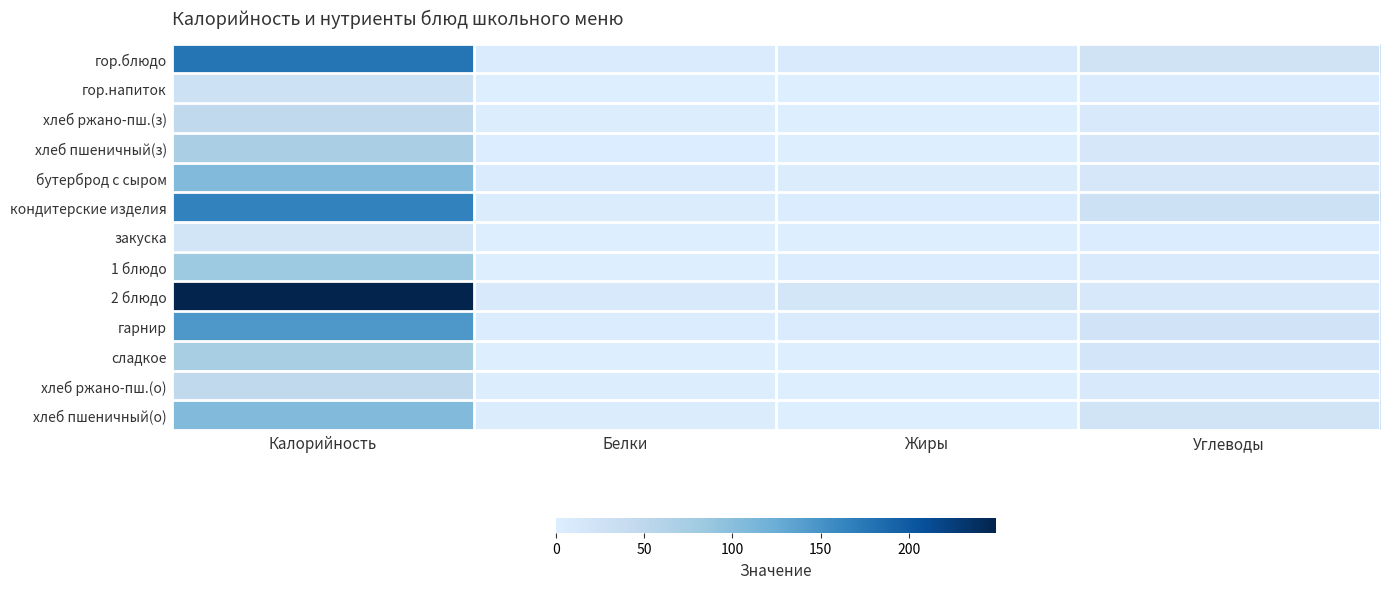

What is the difference between the highest and lowest values at Жиры?

16.9